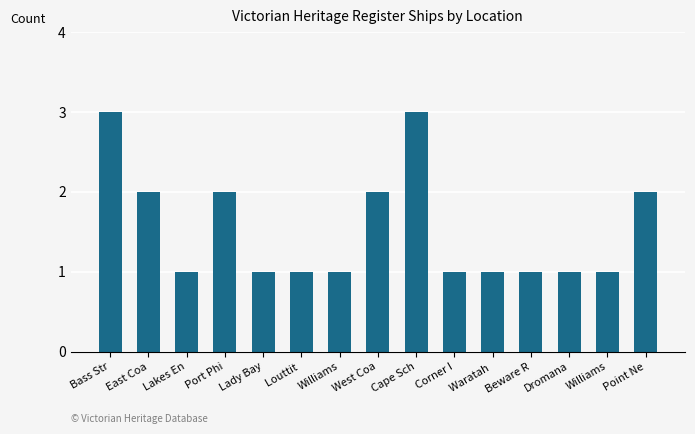

Is it true that the value at West Coa is 2?

True